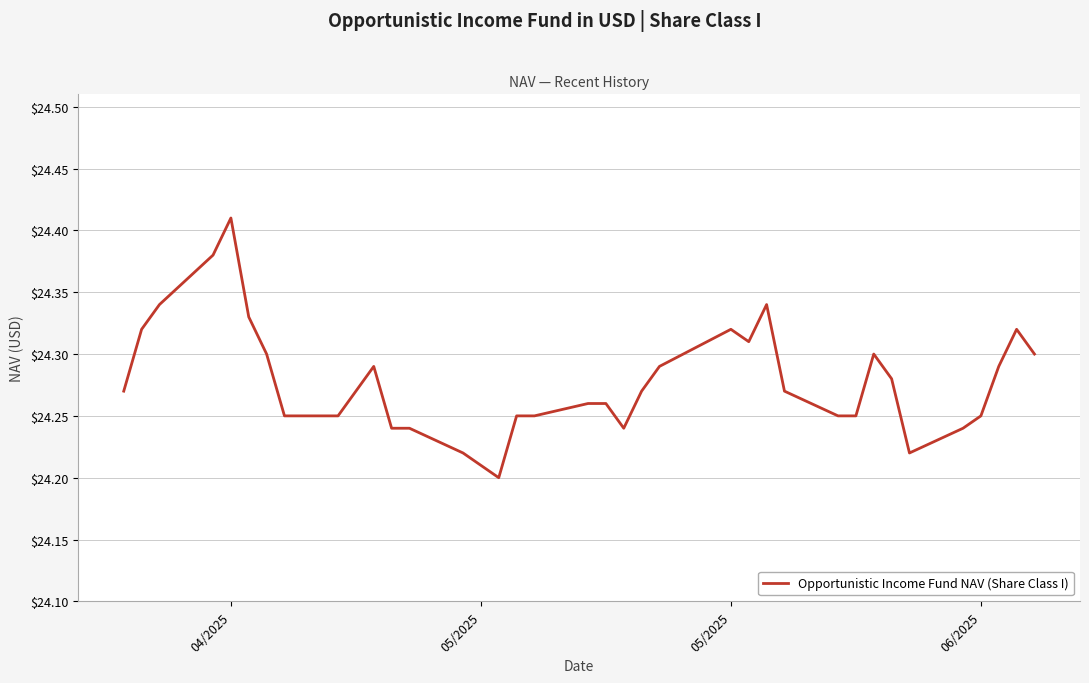

What is the value of the 22nd point from the left?

24.3